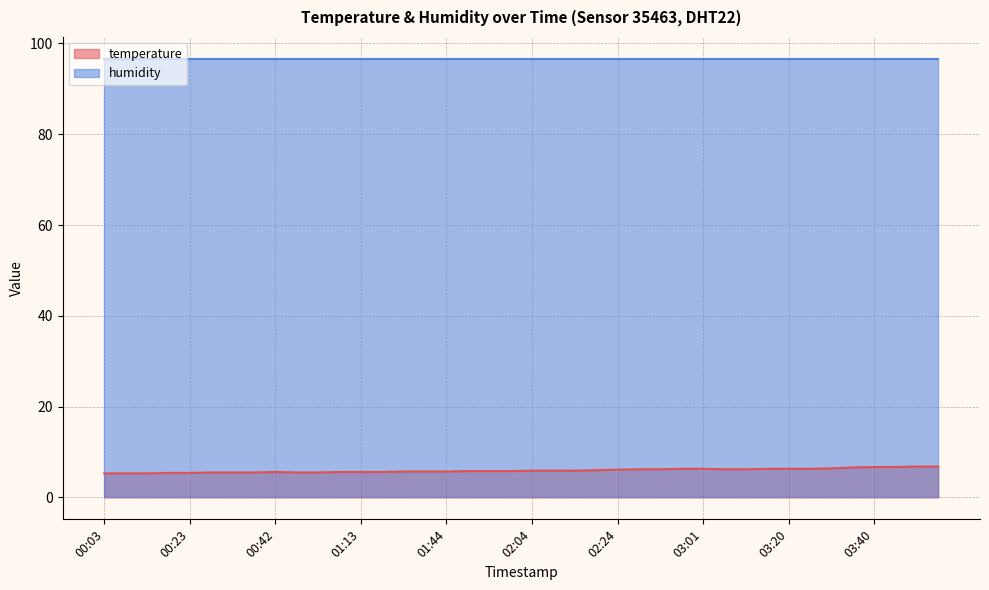

At which category does the data reach its first local peak?

00:42